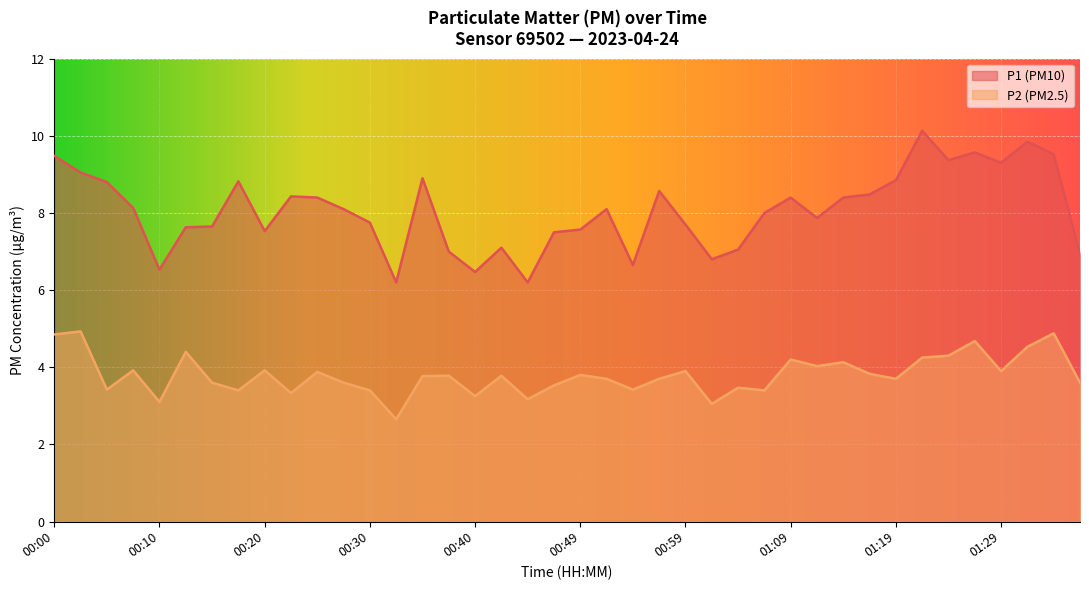

What is the sum of all P2 values?

152.2